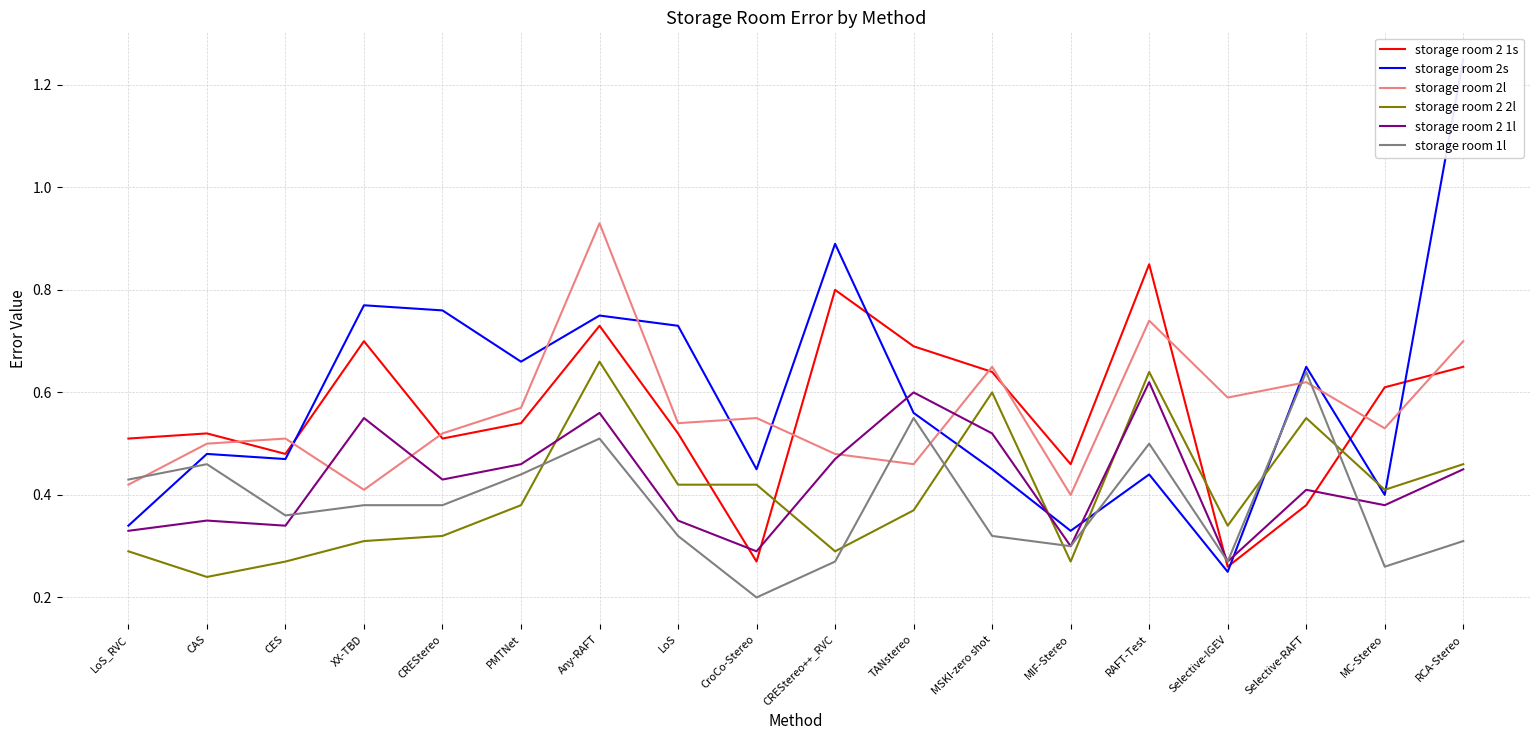

How many distinct data groups are displayed?

6